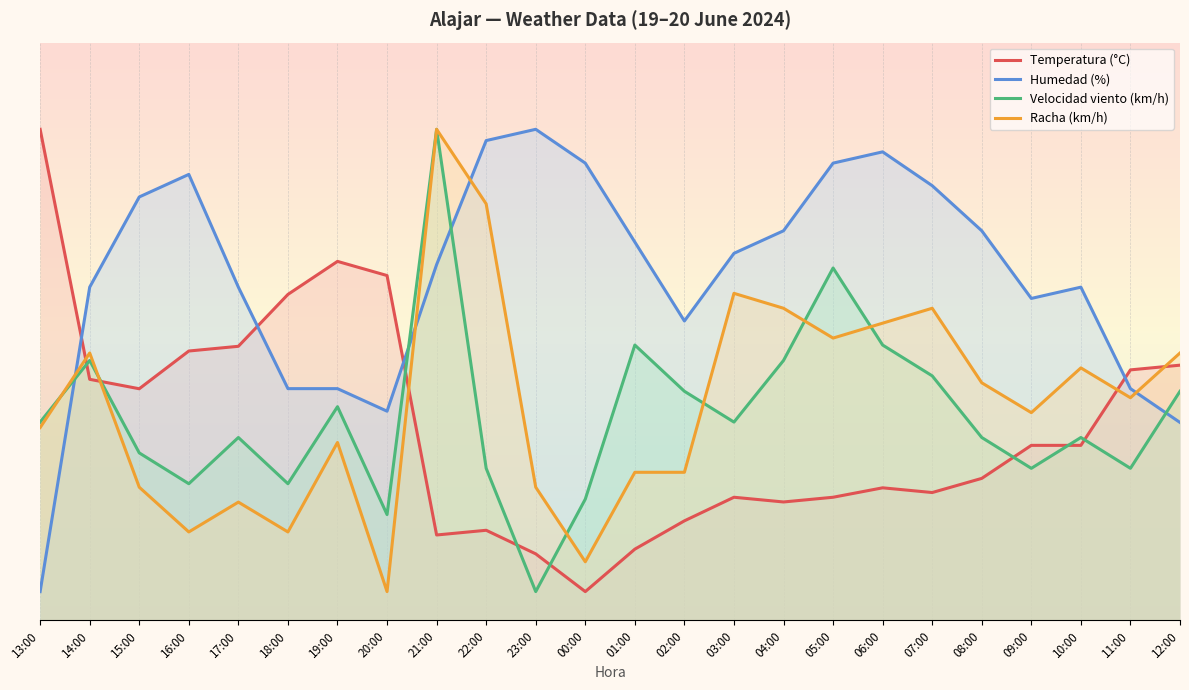

At which category is the sum across all series the highest?

21:00